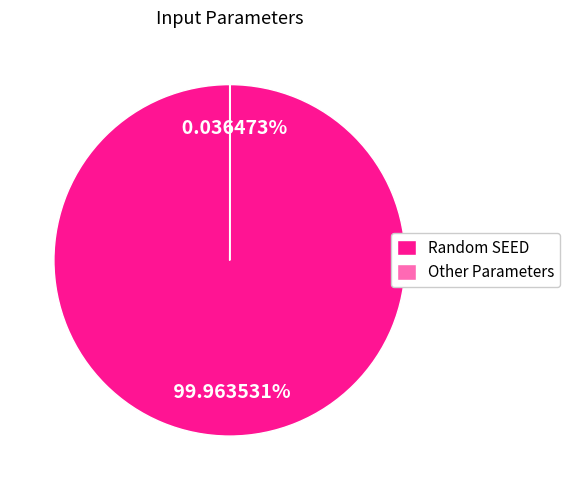

Does any single category account for the majority?

Yes